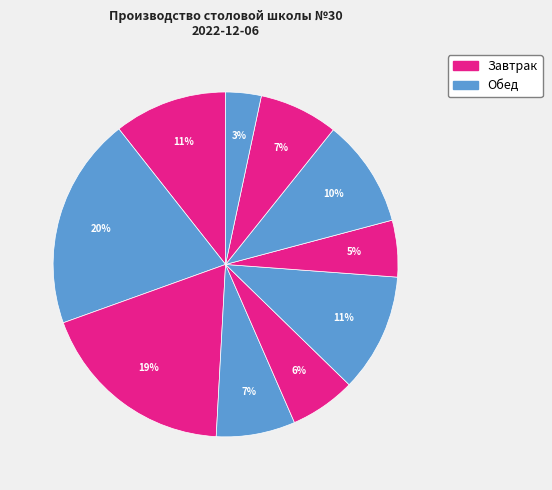

Count the number of slices in the pie.

10